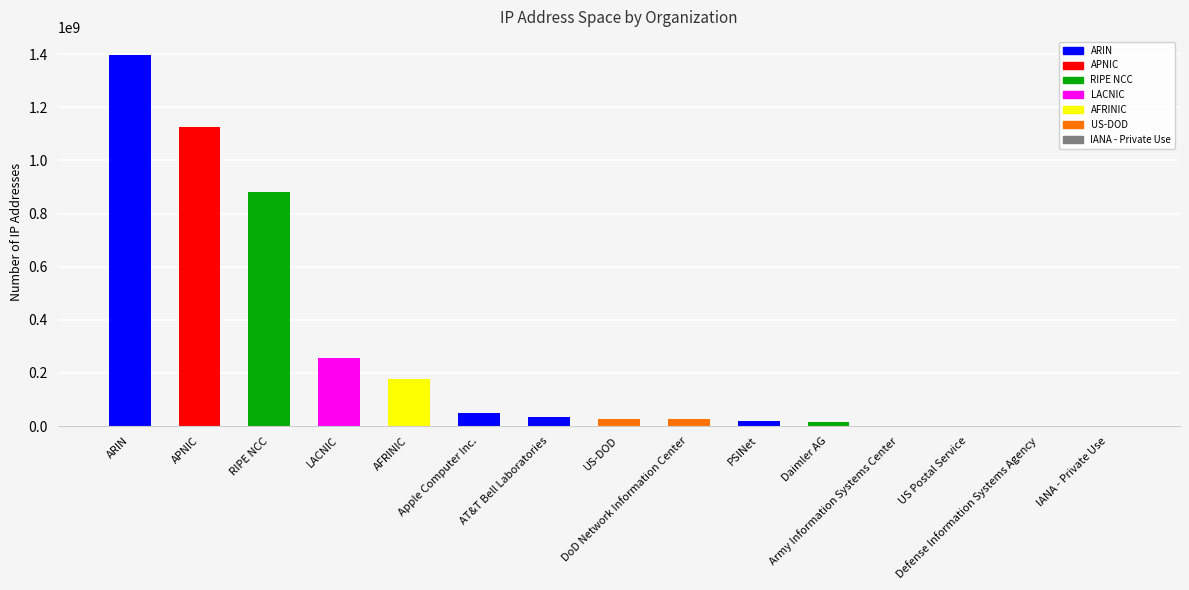

What is the greatest value displayed?

1395106888